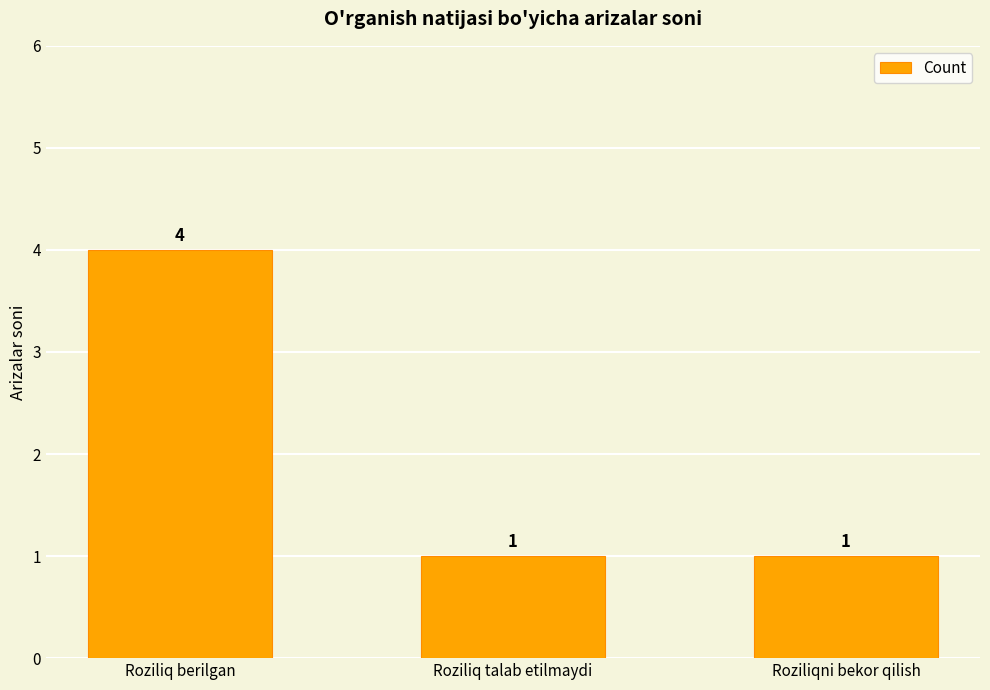

At which category does the chart reach its peak across all series?

Roziliq berilgan